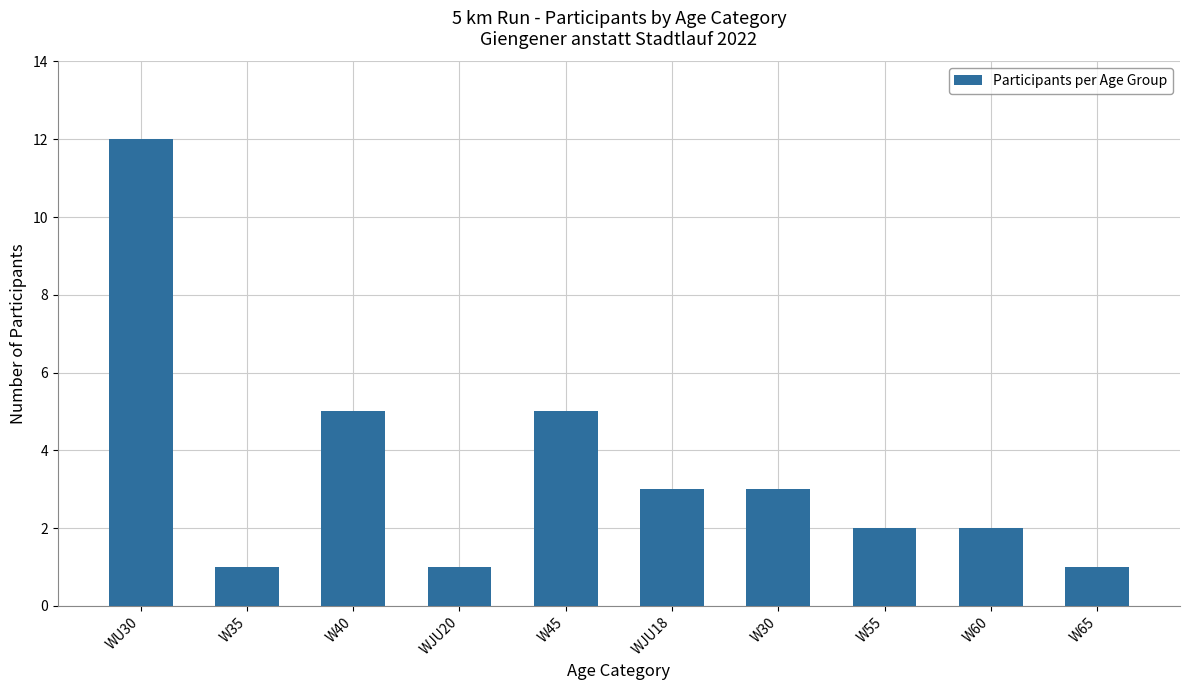

What is the difference between the values at W40 and WJU20?

4